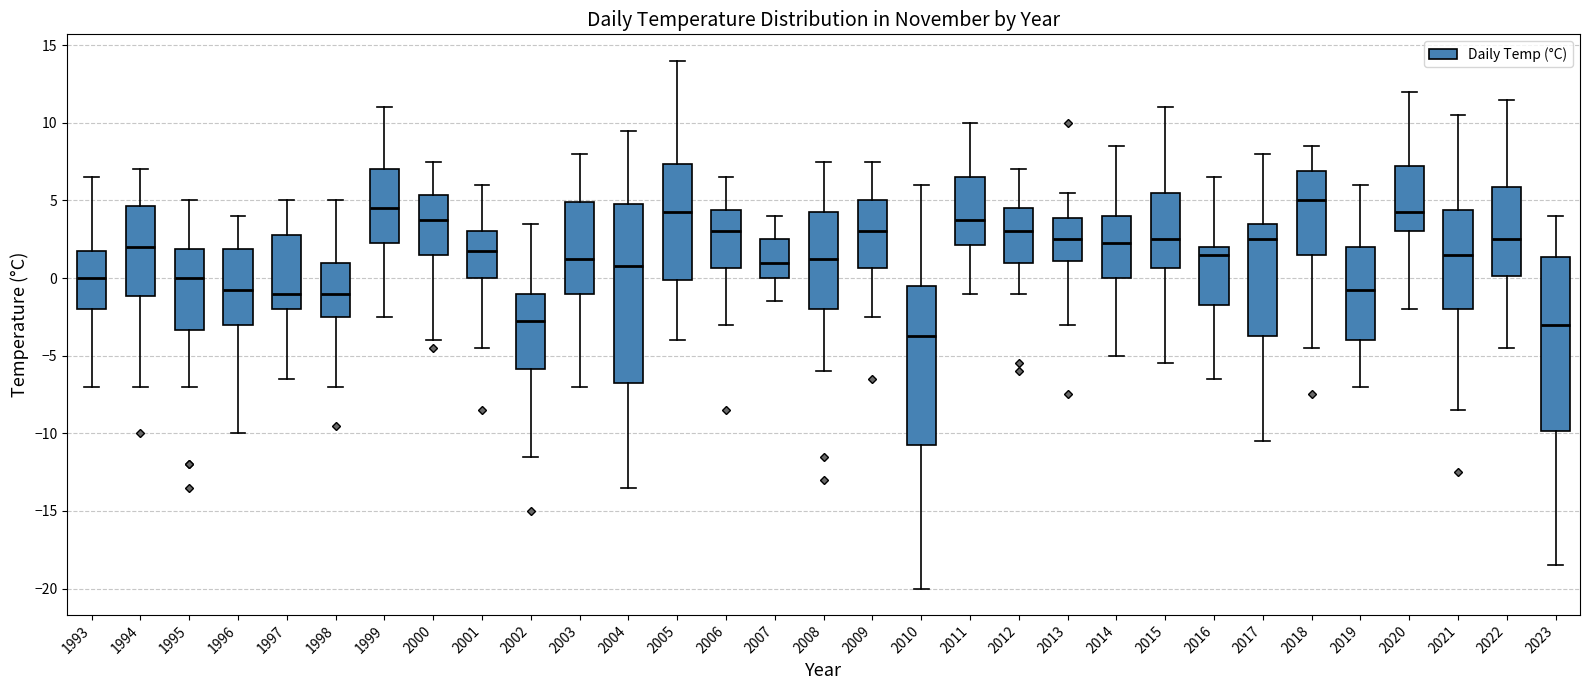

Which box's median line is the lowest?

2010